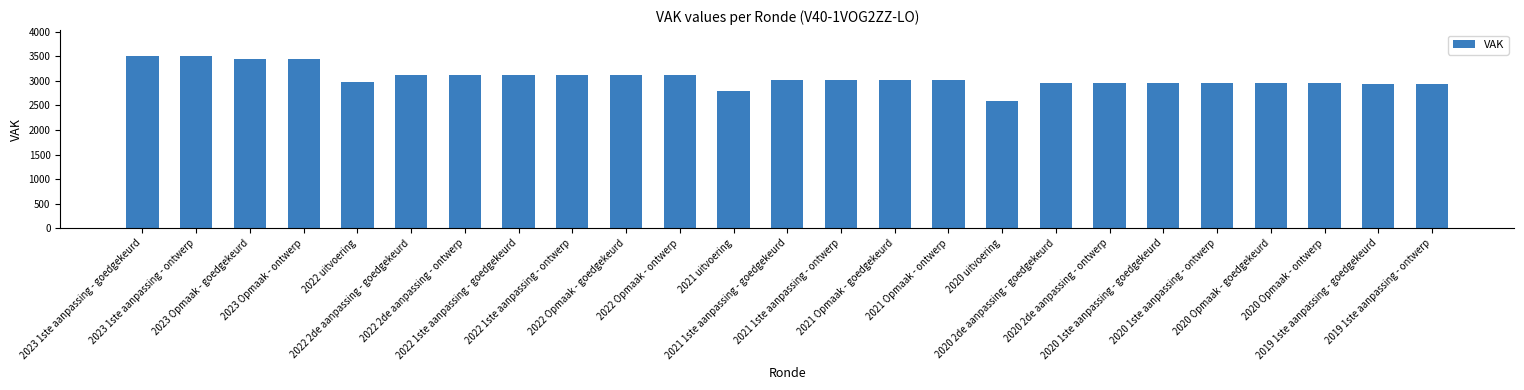

What is the difference between the values at 2022 Opmaak - goedgekeurd and 2021 1ste aanpassing - goedgekeurd?

100